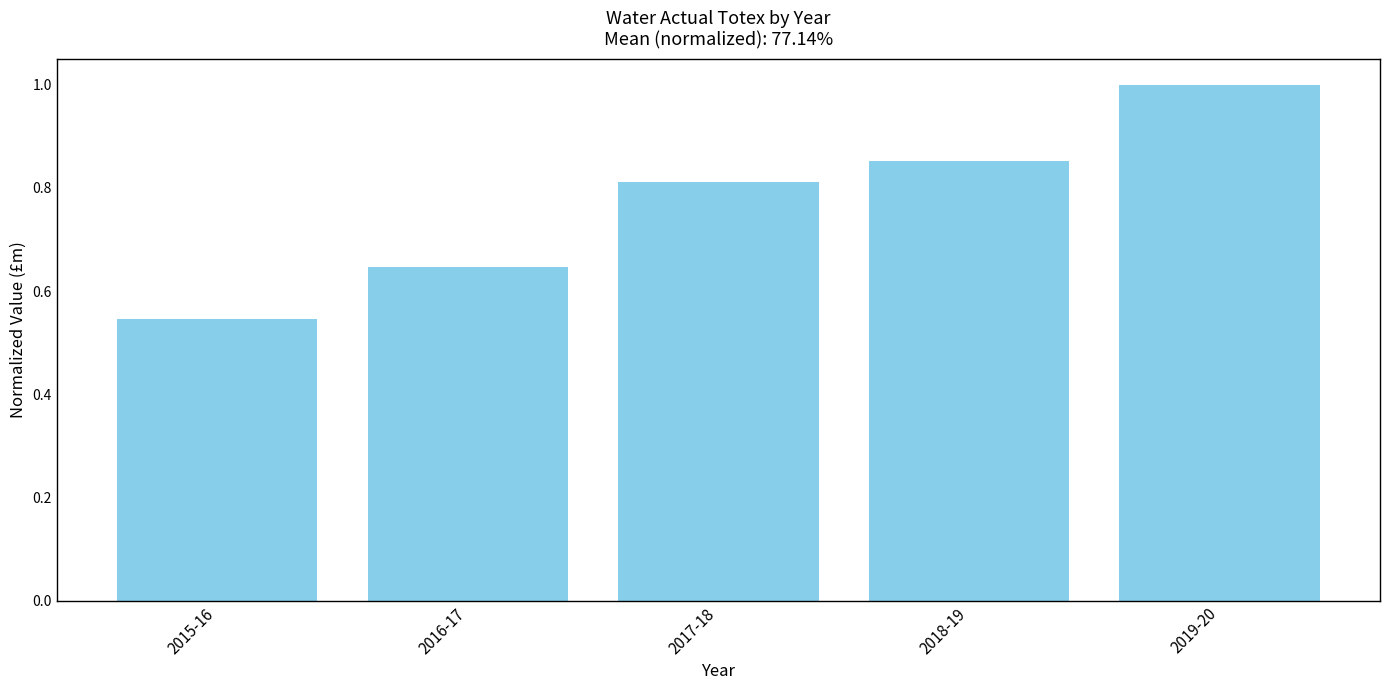

The value at 2015-16 is 0.9. True or false?

False